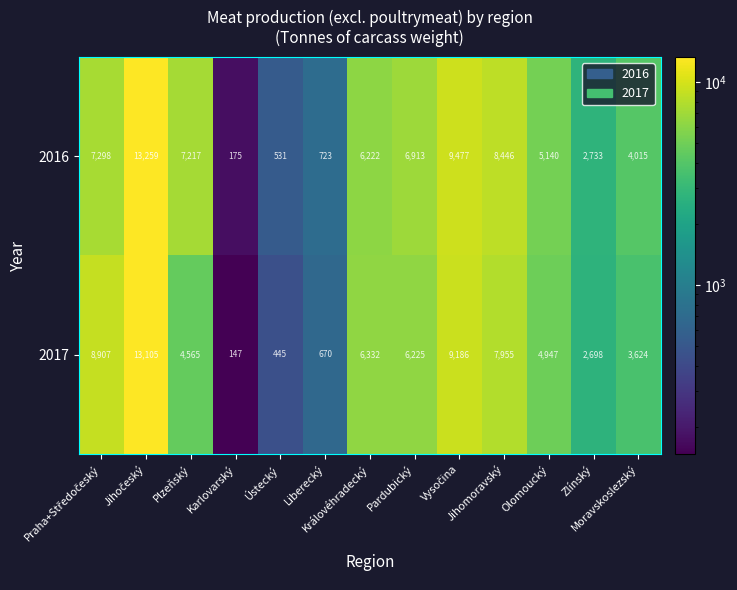

How many values in the 2016 series are below 6222?

6